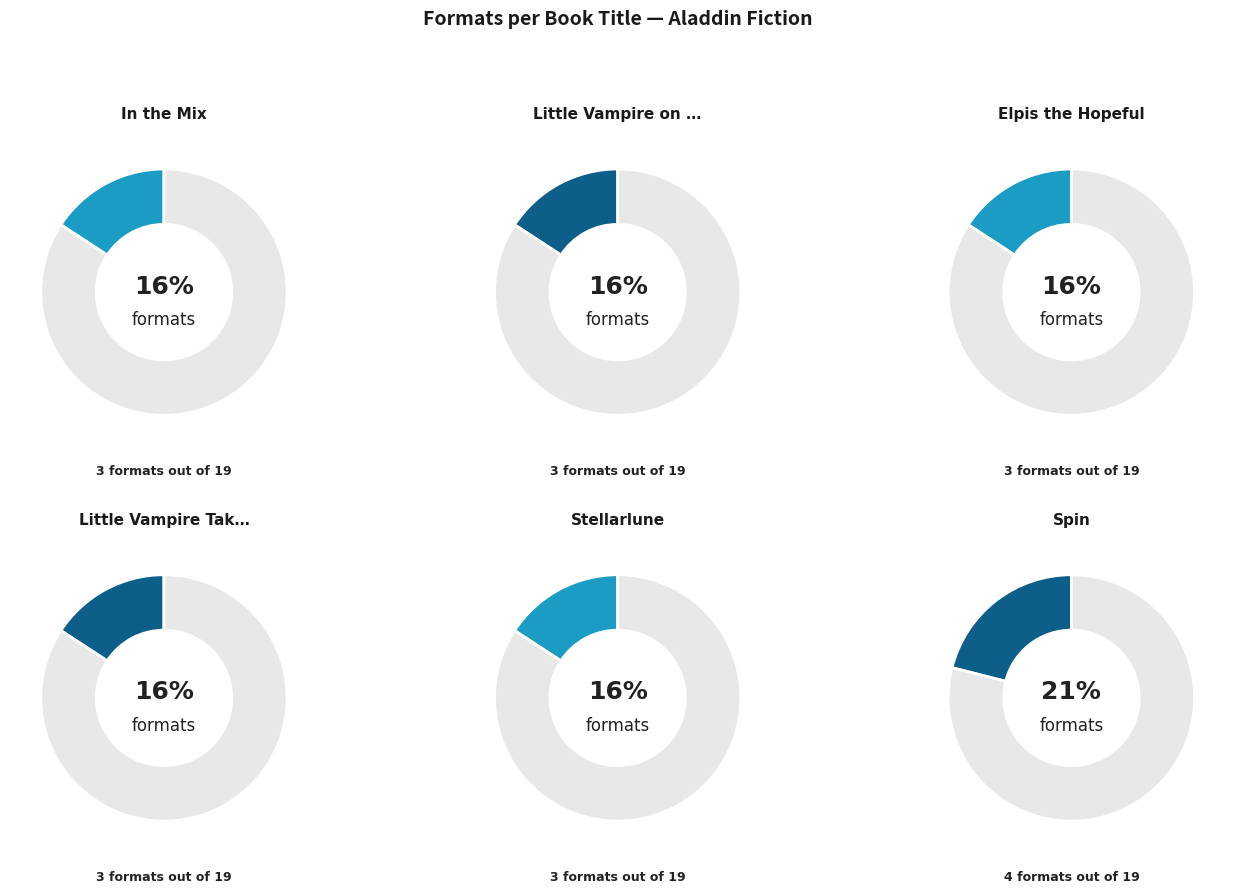

What percentage is NOT represented by Stellarlune?

84.2%